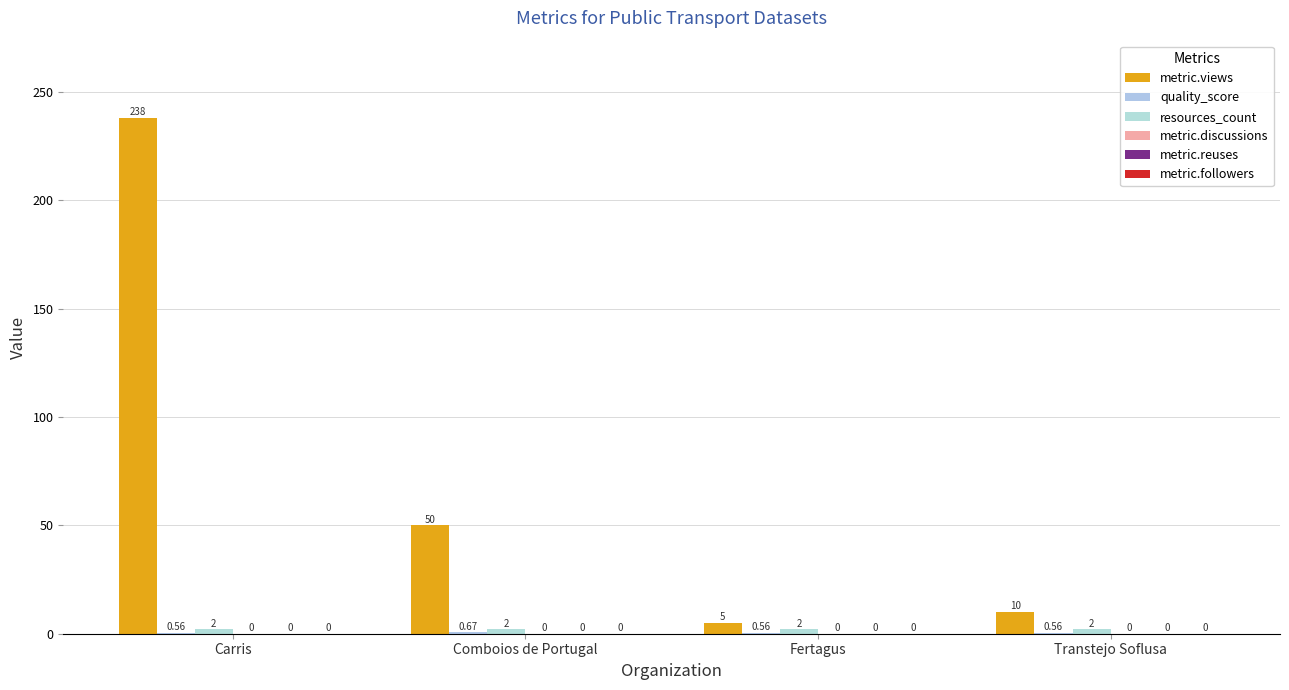

Are the bars grouped side by side (vs. stacked)?

Yes